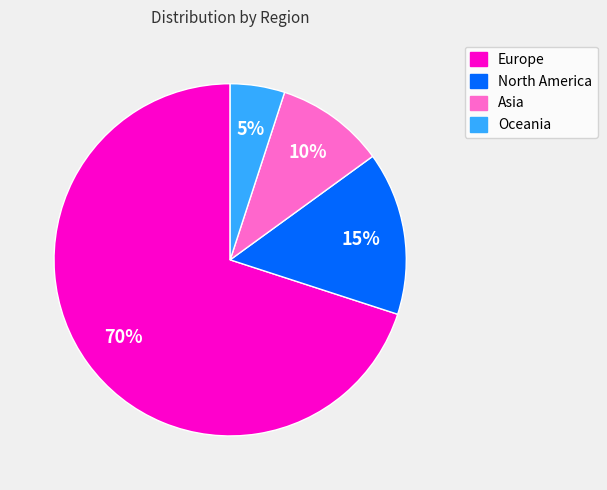

Which has a higher value, Asia or Oceania?

Asia